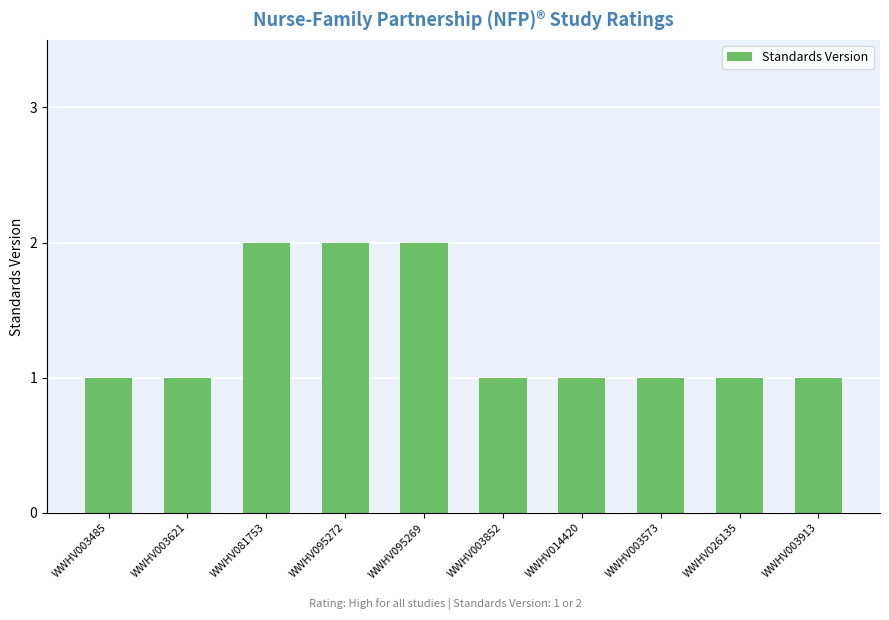

What is the smallest value displayed?

1